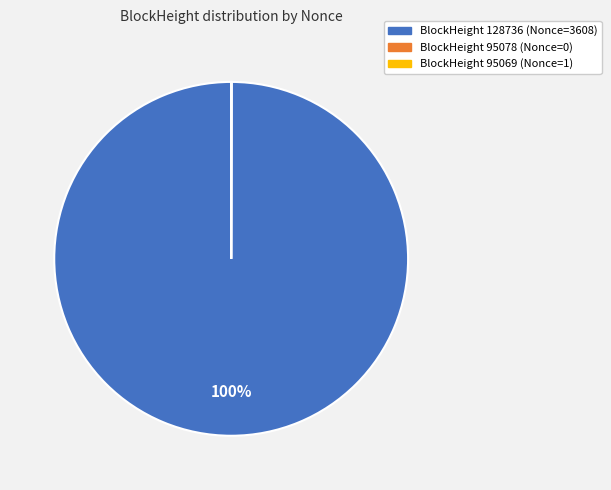

To the nearest percent, what is the difference between the largest and smallest slice percentages?

100%